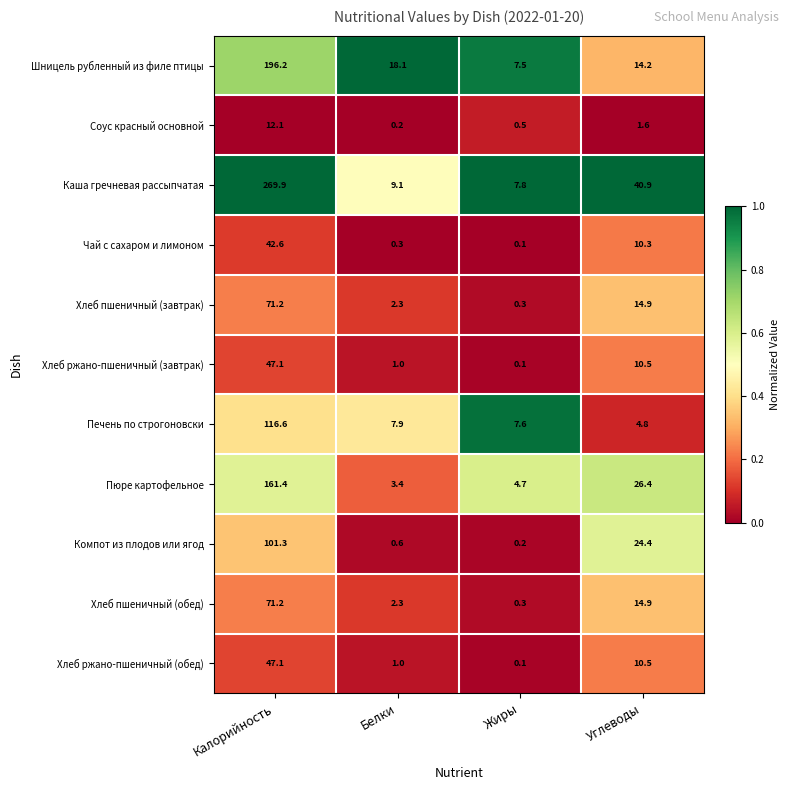

At which label does Чай с сахаром и лимоном reach its minimum?

Жиры